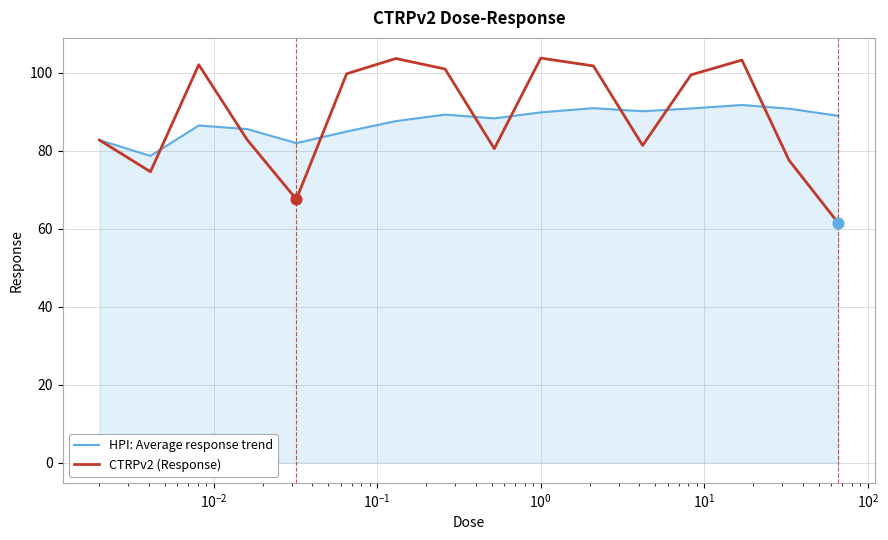

What are all the series names shown in the legend?

HPI: Average response trend, CTRPv2 (Response)